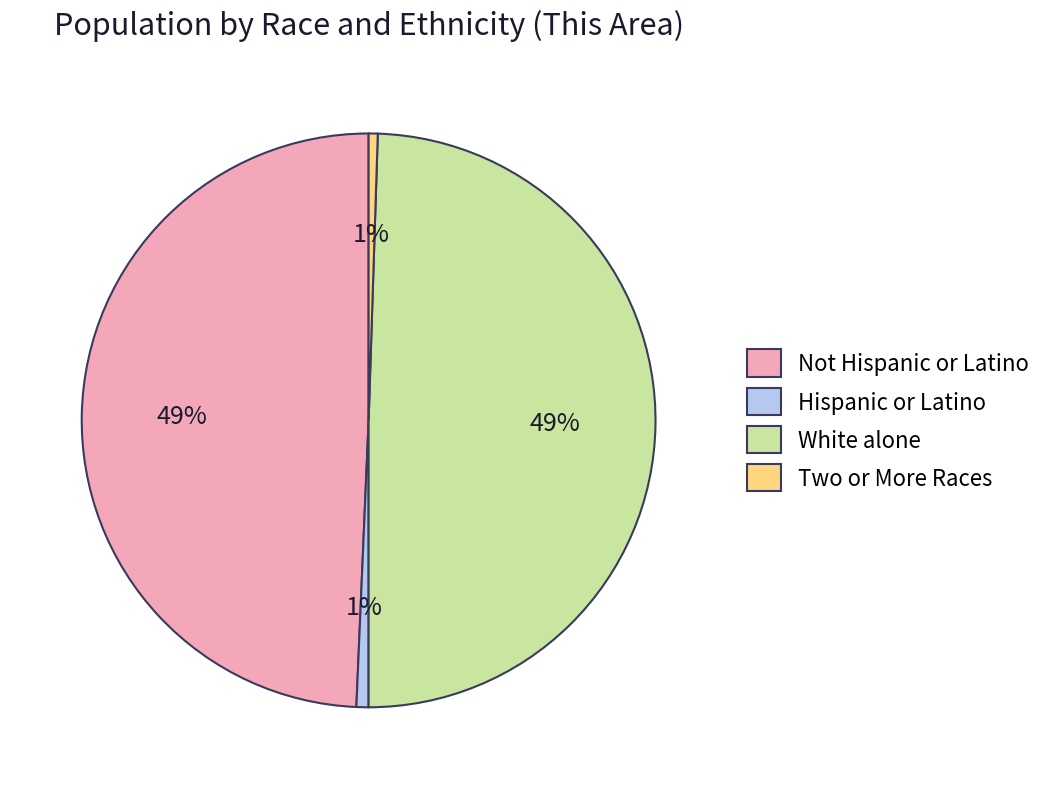

Which has a higher value, Hispanic or Latino or Not Hispanic or Latino?

Not Hispanic or Latino